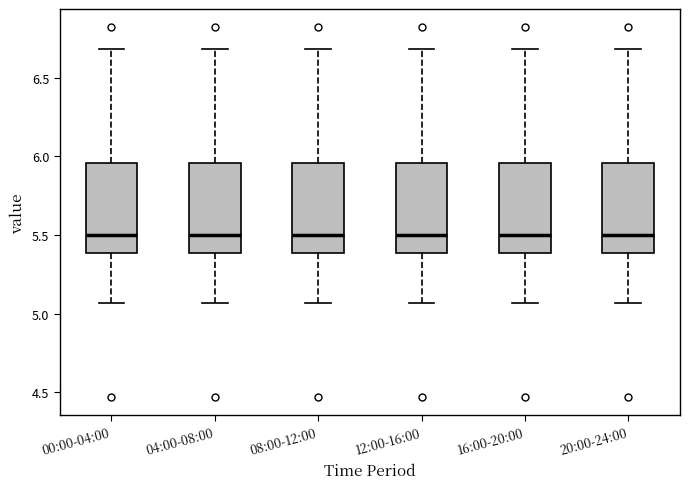

Reading left to right, transcribe this box plot: for each box, give where its median line is, the range the box spans, and where its two whiskers end, as read against the y-axis. The values are not printed on the chart, so give them approximately, as read against the axis.

00:00-04:00: median 5.50, box 5.40 to 5.95, whiskers 5.05 to 6.70
04:00-08:00: median 5.50, box 5.40 to 5.95, whiskers 5.05 to 6.70
08:00-12:00: median 5.50, box 5.40 to 5.95, whiskers 5.05 to 6.70
12:00-16:00: median 5.50, box 5.40 to 5.95, whiskers 5.05 to 6.70
16:00-20:00: median 5.50, box 5.40 to 5.95, whiskers 5.05 to 6.70
20:00-24:00: median 5.50, box 5.40 to 5.95, whiskers 5.05 to 6.70